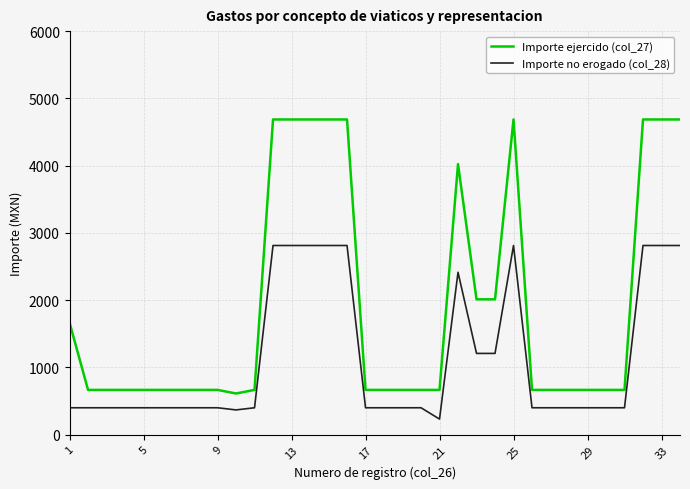

Which series has the largest total across all categories?

Importe ejercido (col_27)